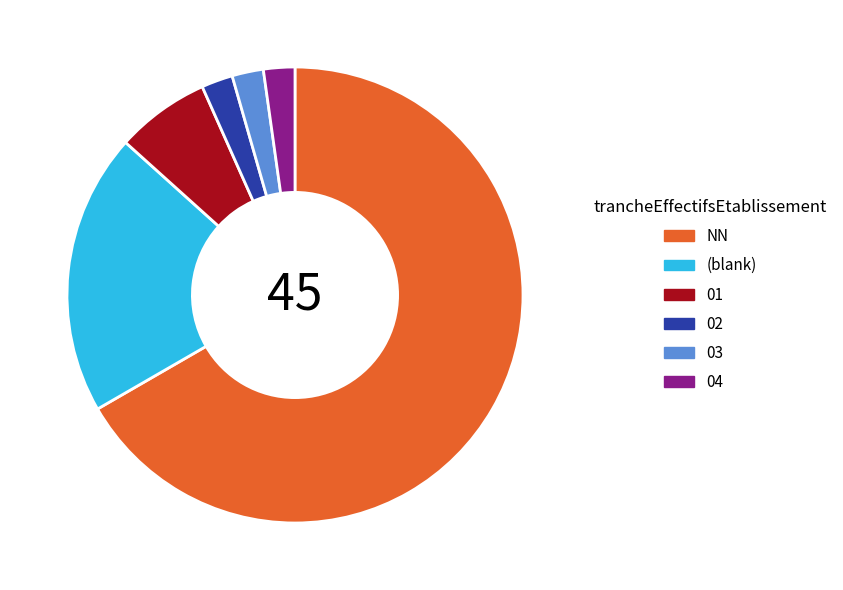

Approximately how many times larger is the value at 01 compared to 04?

3.0